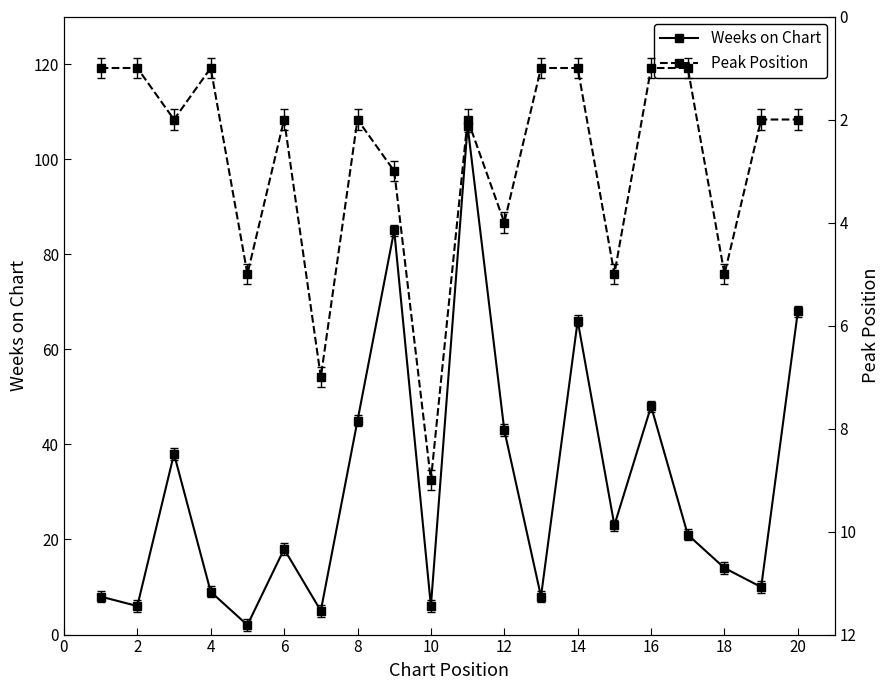

The Weeks on Chart series shows 9 at 16. True or false?

False